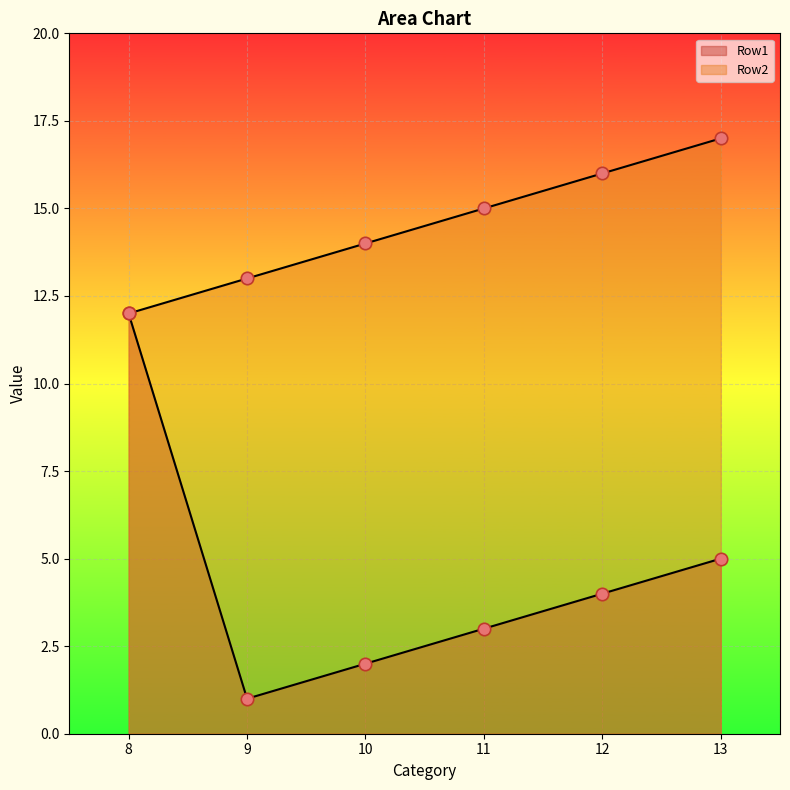

Is the value of Row2 at 12 greater than the value of Row1 at 9?

Yes